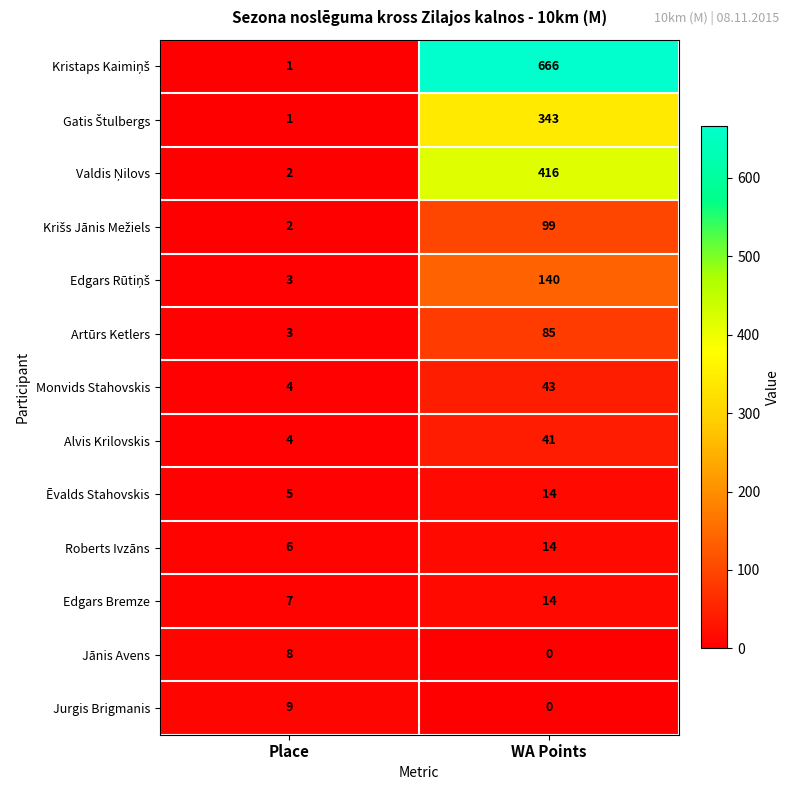

The Alvis Krilovskis series shows 2 at Place. True or false?

False